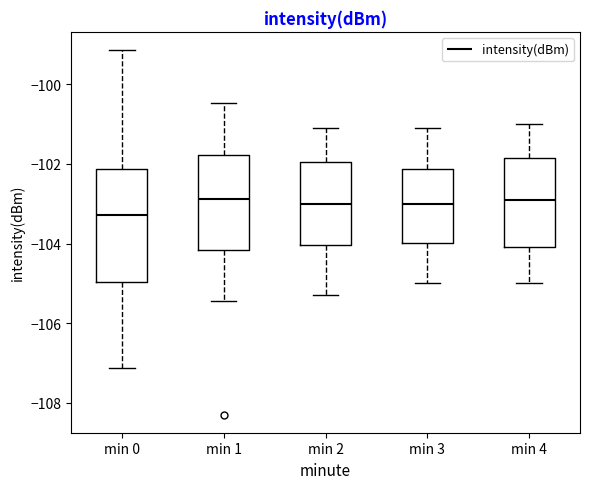

Reading left to right, transcribe this box plot: for each box, give where its median line is, the range the box spans, and where its two whiskers end, as read against the y-axis. The values are not printed on the chart, so give them approximately, as read against the axis.

min 0: median -103.2, box -105.0 to -102.2, whiskers -107.2 to -99.2
min 1: median -102.8, box -104.2 to -101.8, whiskers -105.4 to -100.4
min 2: median -103.0, box -104.0 to -102.0, whiskers -105.2 to -101.0
min 3: median -103.0, box -104.0 to -102.2, whiskers -105.0 to -101.0
min 4: median -102.8, box -104.0 to -101.8, whiskers -105.0 to -101.0